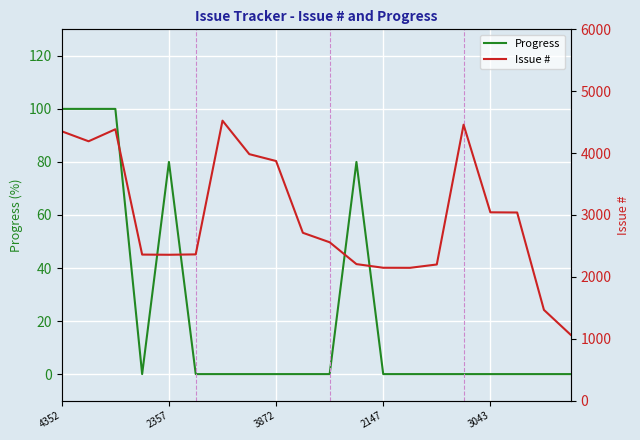

List the series in order of their overall mean, lowest first.

Progress, Issue #